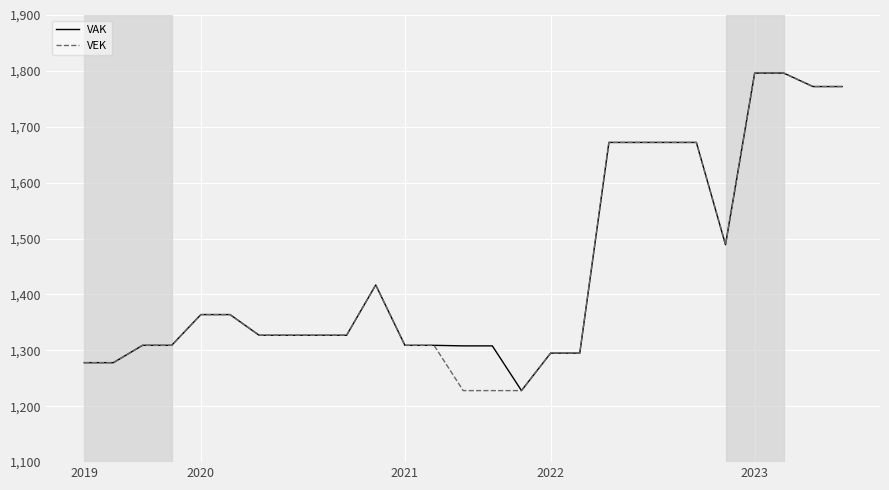

What are all the series names shown in the legend?

VAK, VEK